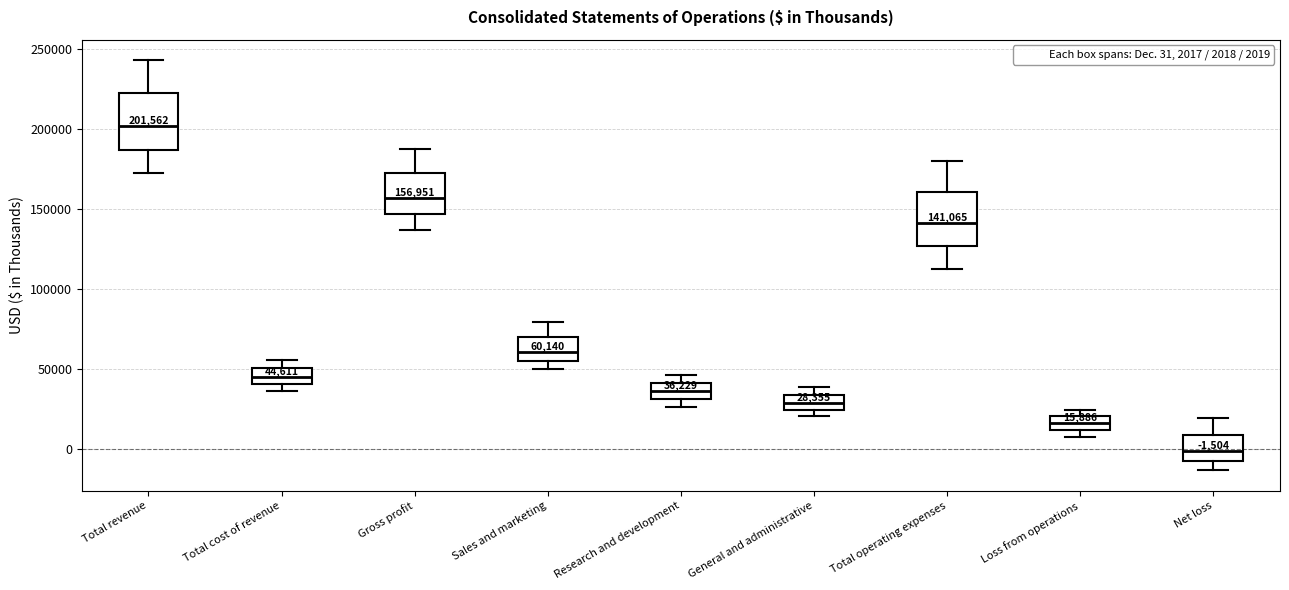

Which box has the lowest median line?

Net loss